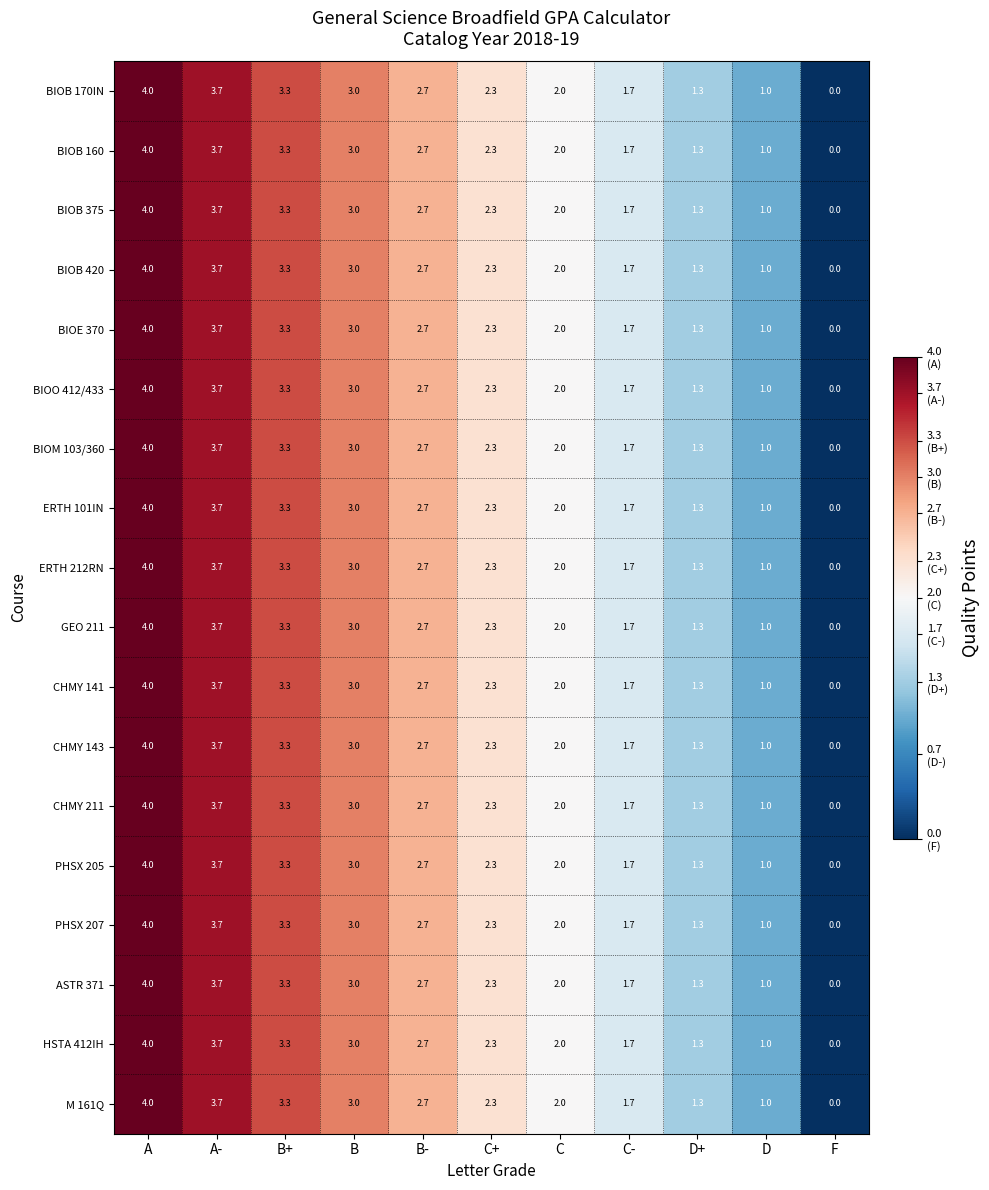

What is the approximate value of CHMY 143 at A?

4.0